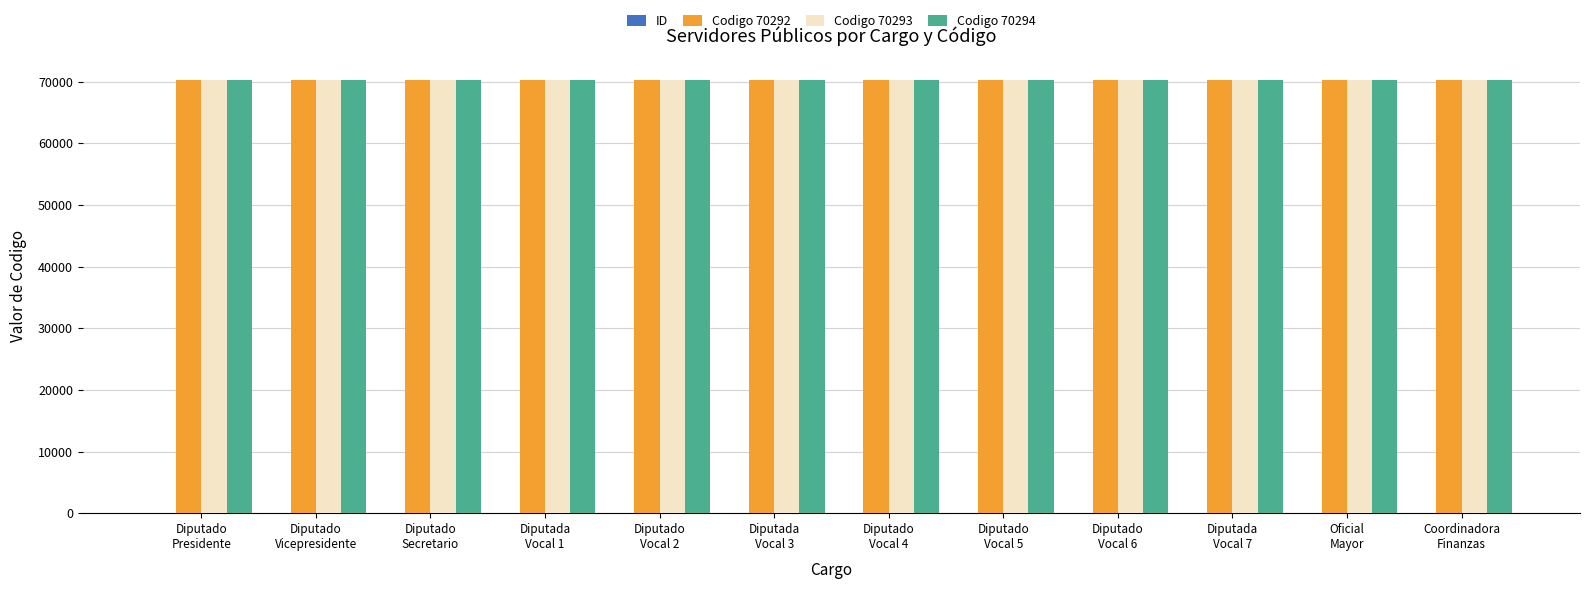

What is the maximum value shown in the chart?

70294